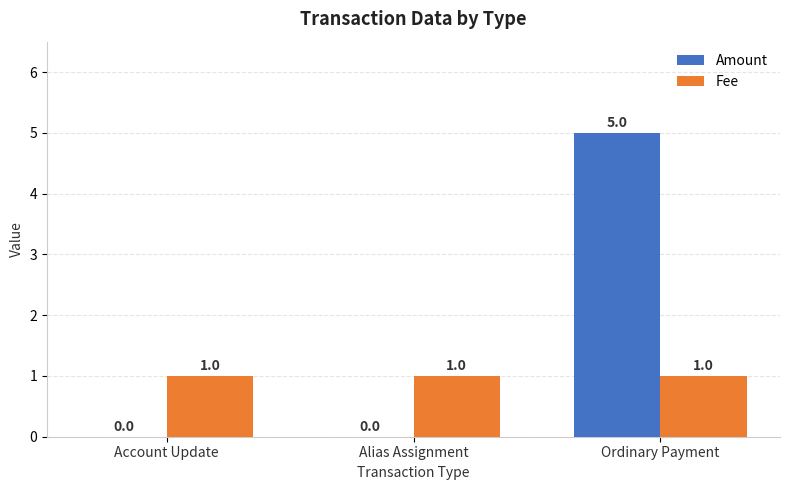

At which category is the sum across all series the highest?

Ordinary Payment